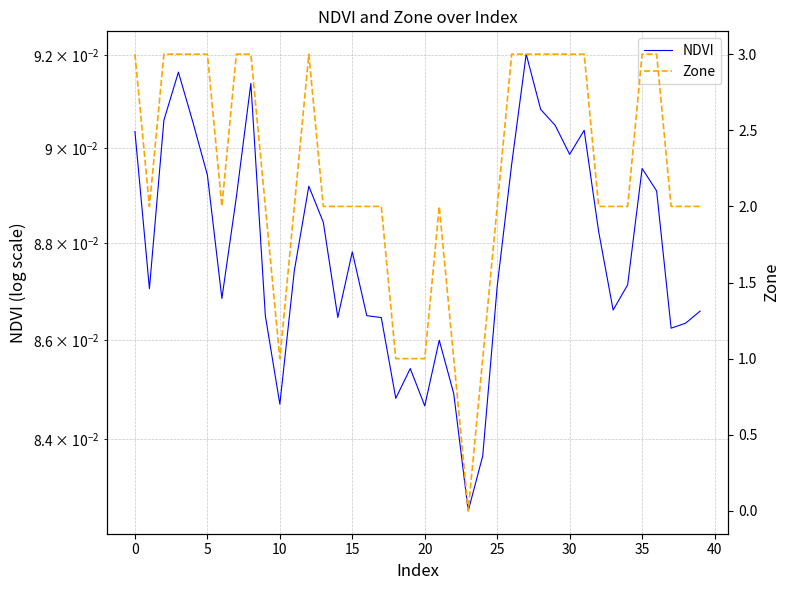

Which series ends up on top after the final intersection of NDVI and Zone?

Zone